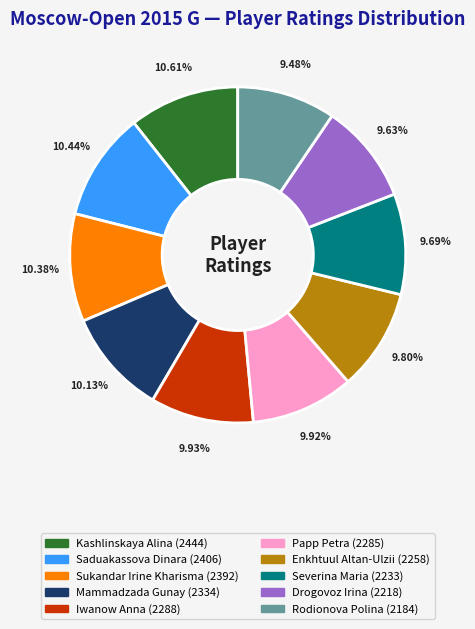

Does any single category account for the majority?

No